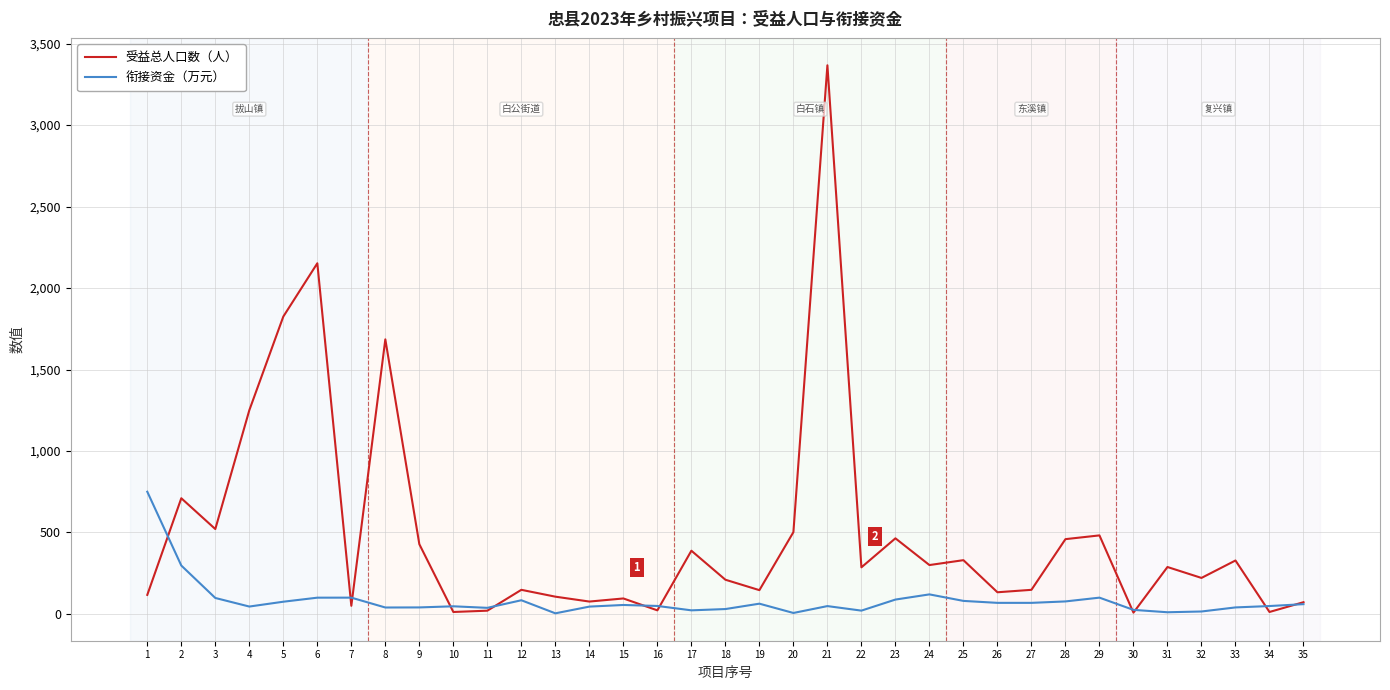

Where is the first local minimum for 受益总人口数（人）?

3